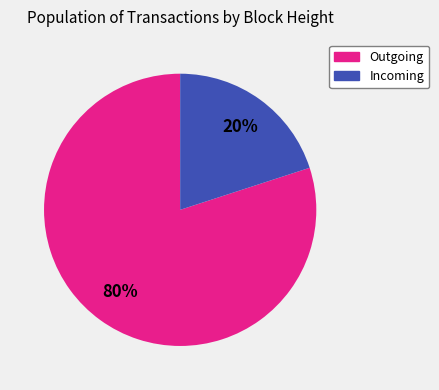

Does any single category account for the majority?

Yes